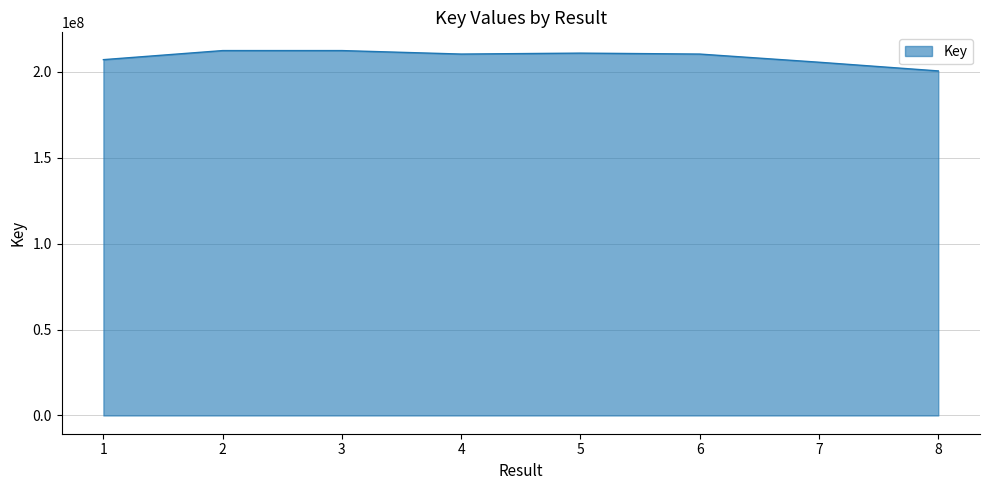

What is the maximum value shown in the chart?

212399383